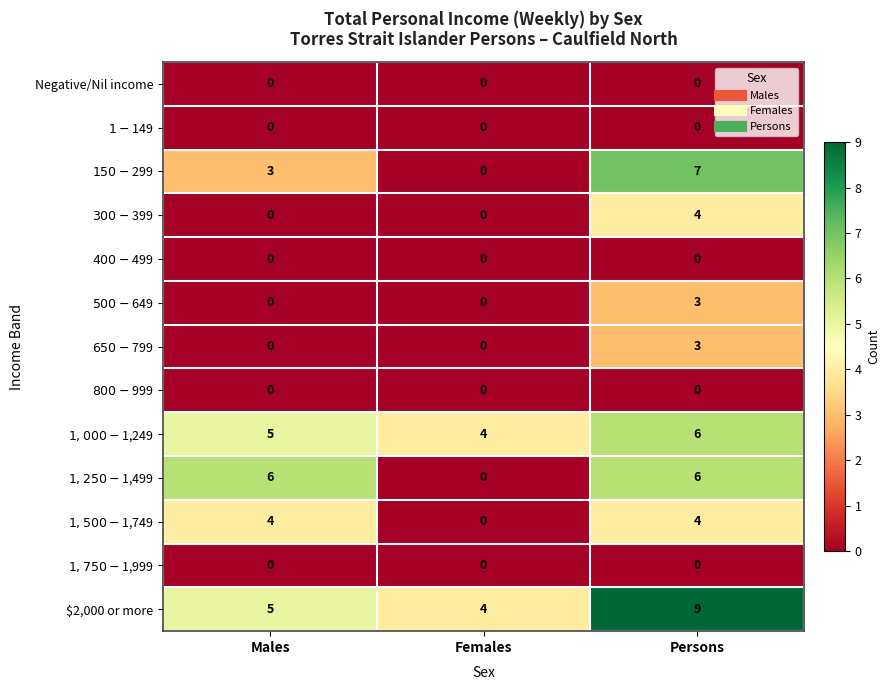

At which category does the chart reach its peak across all series?

Persons